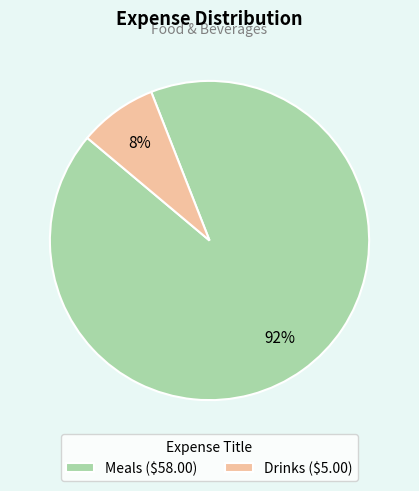

Which category accounts for the majority?

Meals